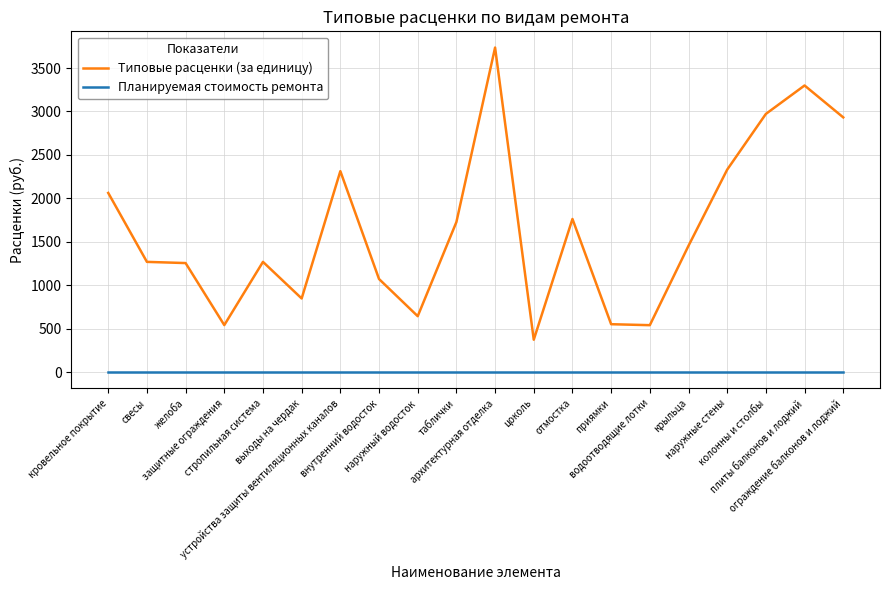

What are all the series names shown in the legend?

Типовые расценки (за единицу), Планируемая стоимость ремонта